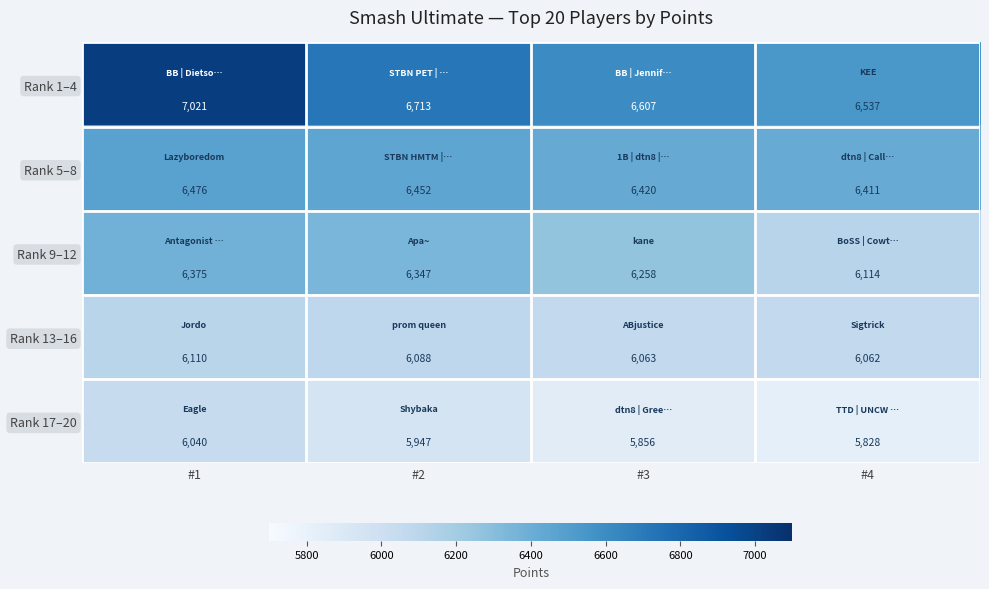

At which category is the sum across all series the highest?

#1